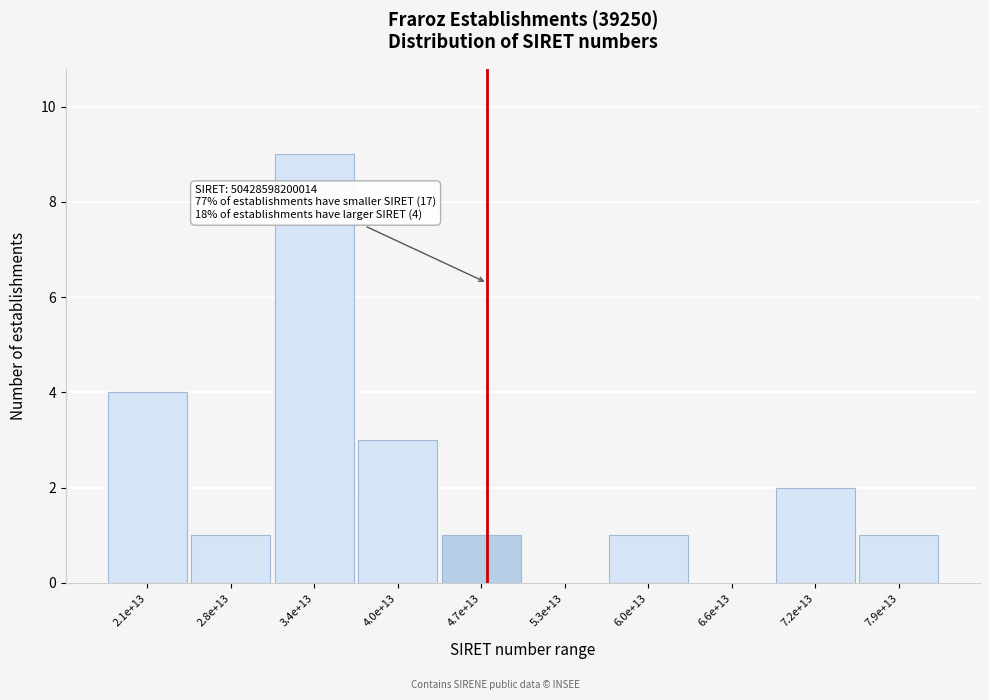

Reading left to right, transcribe all the data shown in this chart.

2.1e+13=4	2.8e+13=1	3.4e+13=9	4.0e+13=3	4.7e+13=1	5.3e+13=0	6.0e+13=1	6.6e+13=0	7.2e+13=2	7.9e+13=1